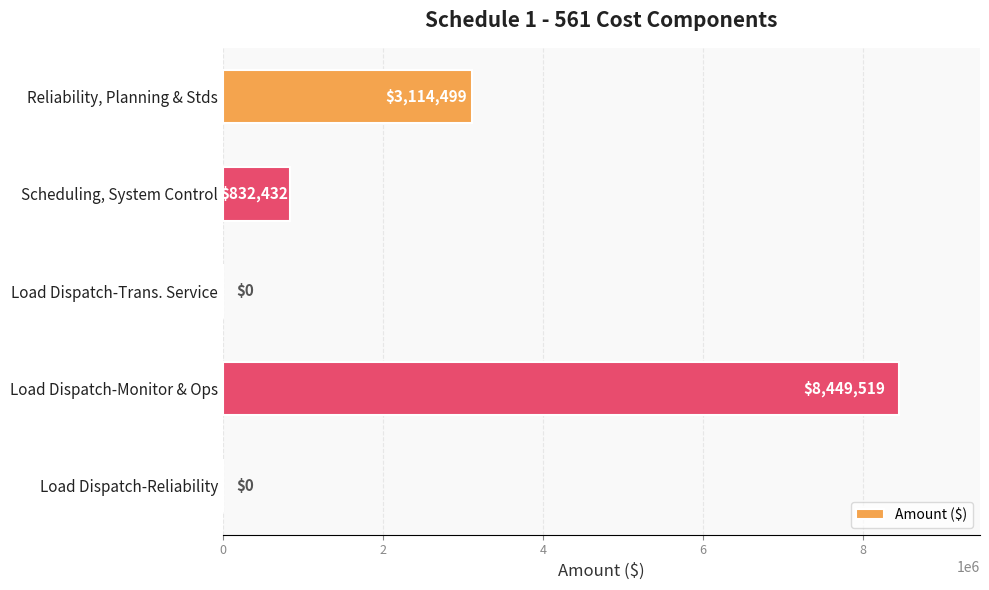

Reading bottom to top, transcribe all the data shown in this chart.

Load Dispatch-Reliability=0	Load Dispatch-Monitor & Ops=8449519	Load Dispatch-Trans. Service=0	Scheduling, System Control=832432	Reliability, Planning & Stds=3114499